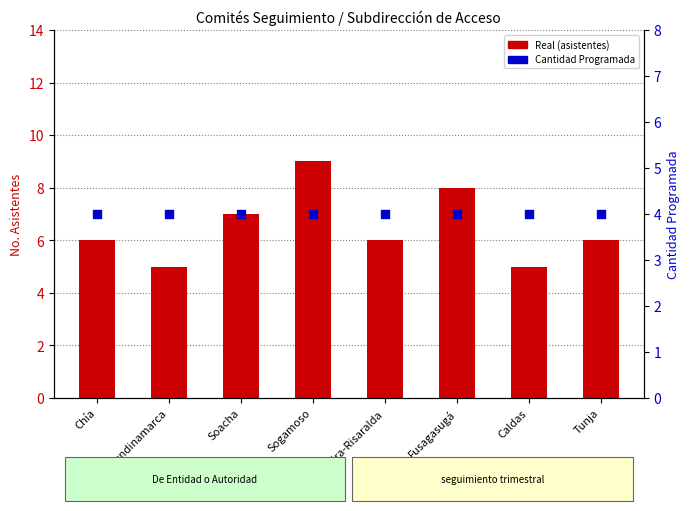

At which category is the sum across all series the highest?

Sogamoso